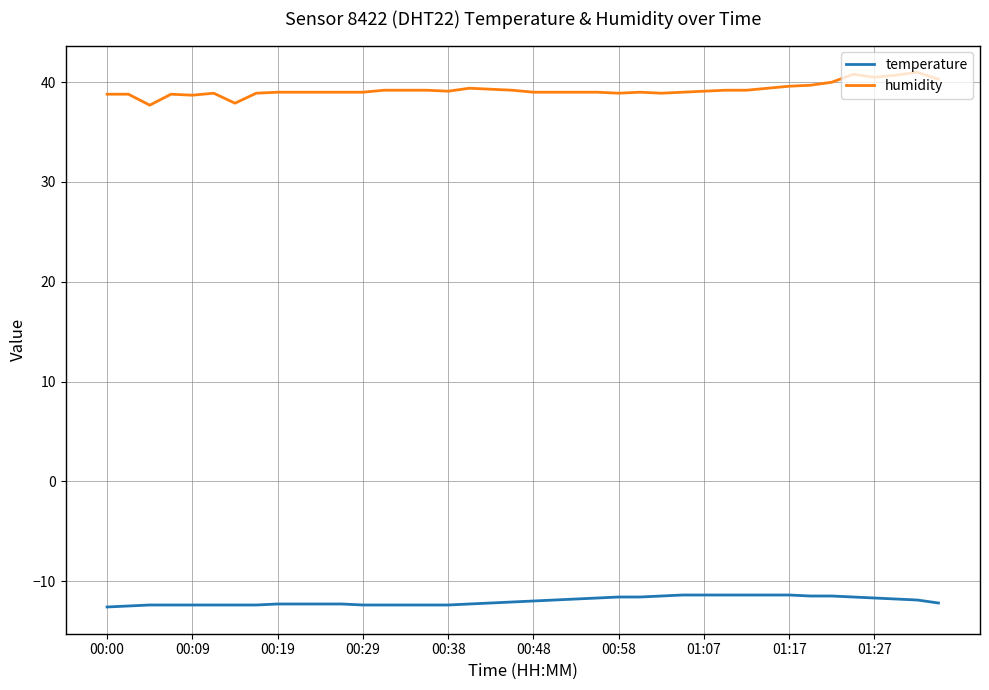

List the series in order of their overall mean, lowest first.

temperature, humidity